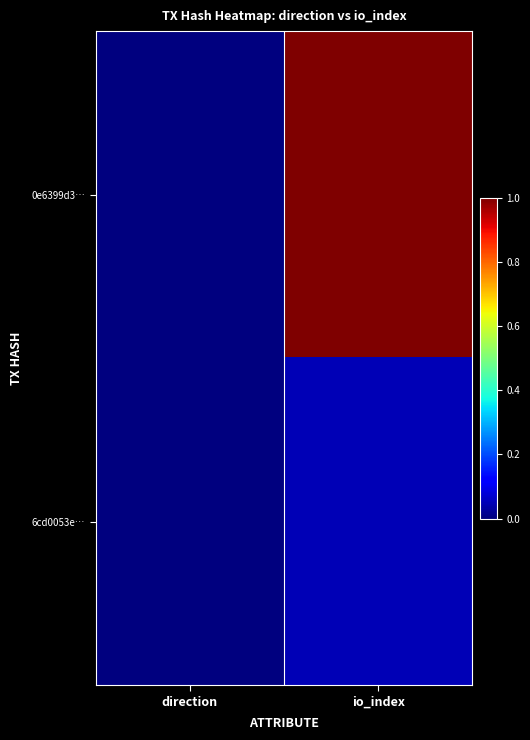

Reading left to right, list all the values displayed in this chart.

0e6399d3…: direction=0.0	io_index=1.0
6cd0053e…: direction=0.0	io_index=0.0